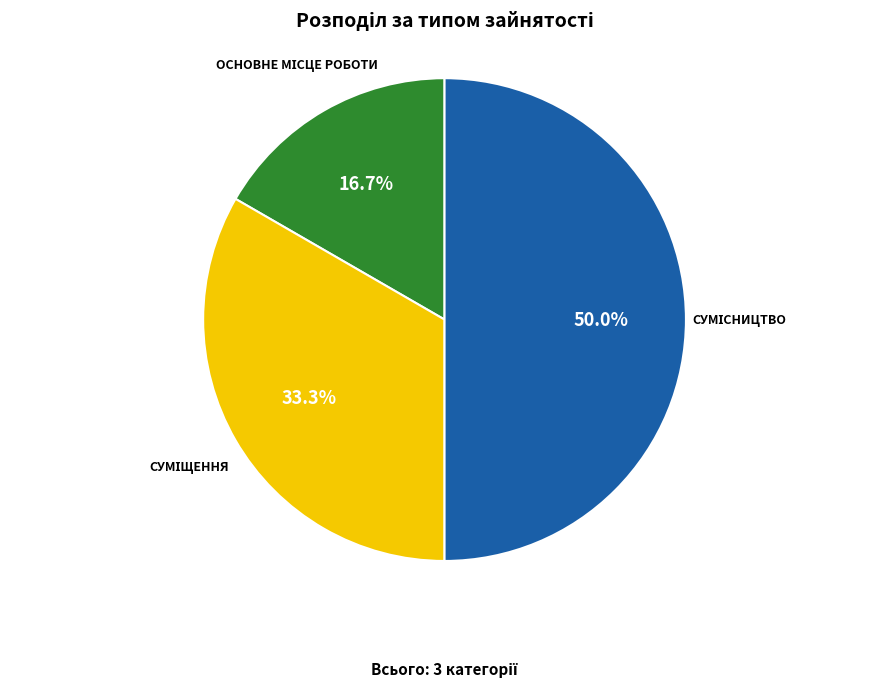

To the nearest percent, what is the difference between the largest and smallest slice percentages?

33%